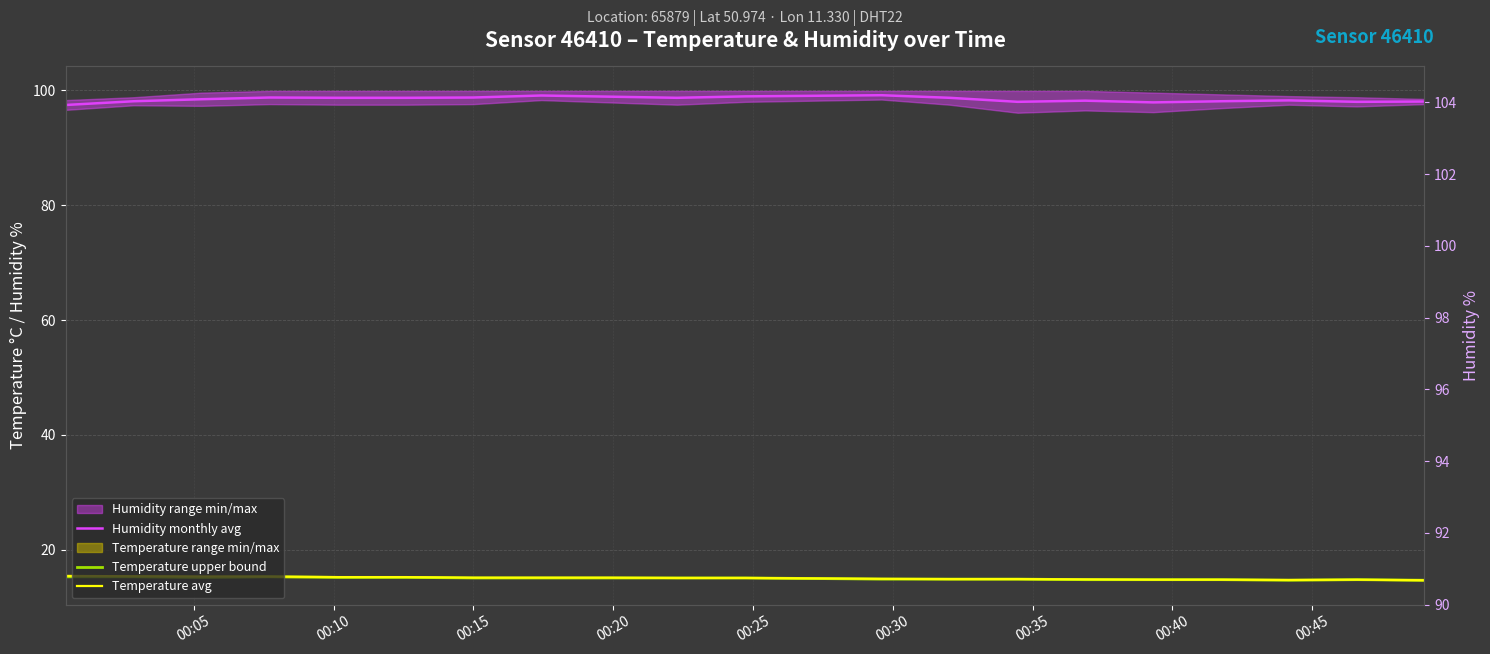

How many lines are shown in the chart?

3